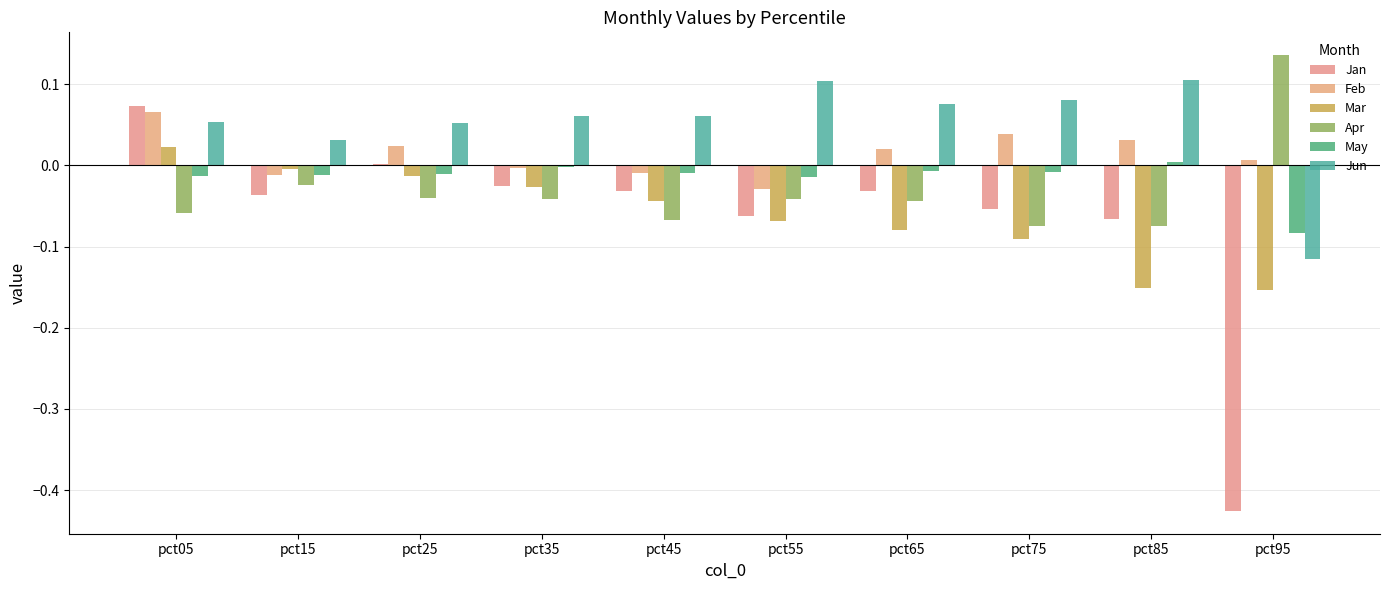

What is the value of the Apr bar at the 1st from the left?

-0.1